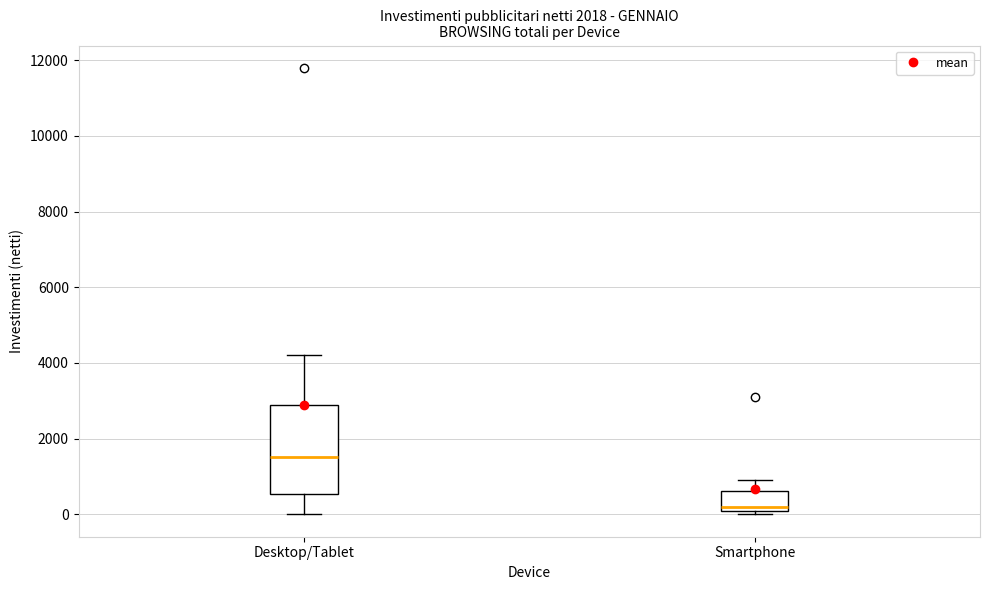

Reading left to right, transcribe this box plot: for each box, give where its median line is, the range the box spans, and where its two whiskers end, as read against the y-axis. The values are not printed on the chart, so give them approximately, as read against the axis.

Desktop/Tablet: median 1600, box 600 to 3000, whiskers 0 to 4200
Smartphone: median 200, box 0 to 600, whiskers 0 (just below the box's lower edge) to 1000